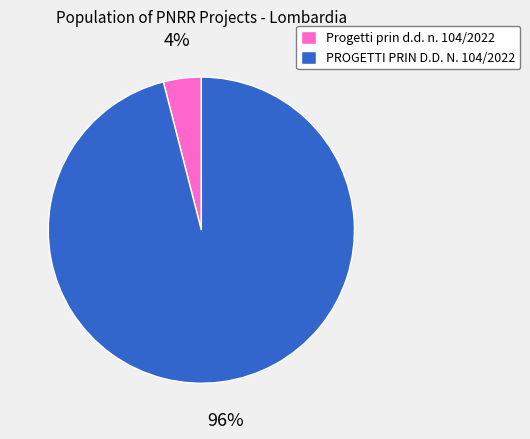

Do Progetti prin d.d. n. 104/2022 and PROGETTI PRIN D.D. N. 104/2022 together represent more than half of the pie?

Yes